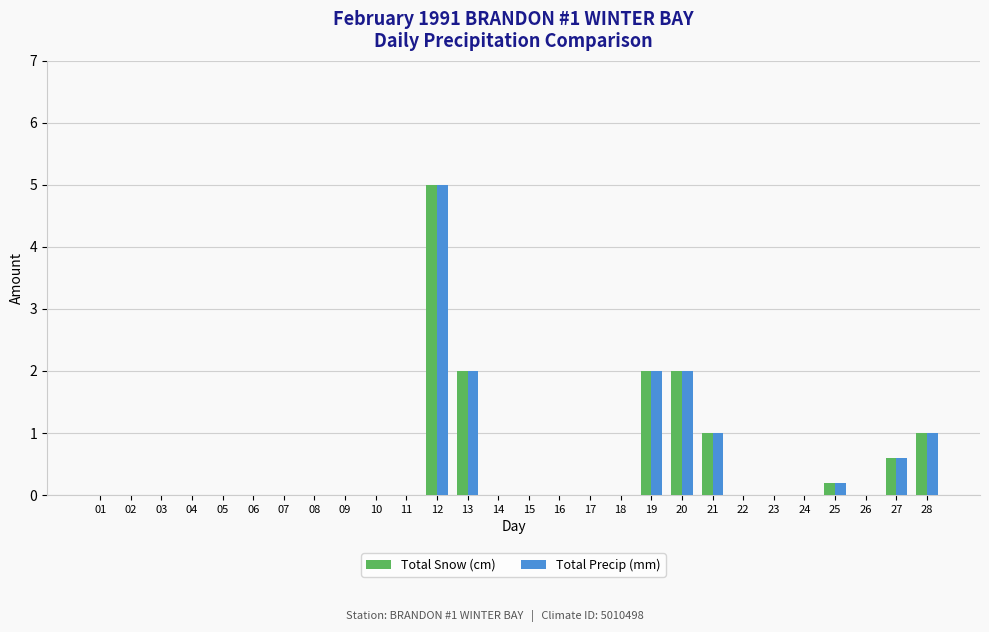

At which category is the sum across all series the highest?

12